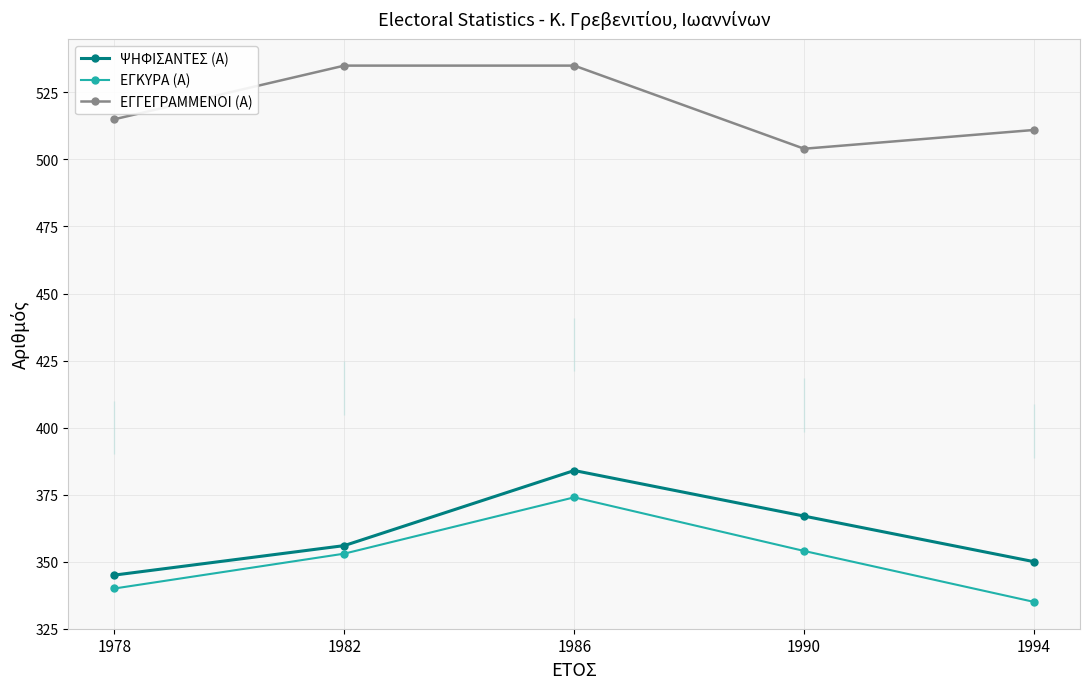

At 1986, list the series in order from smallest to largest.

ΕΓΚΥΡΑ (Α), ΨΗΦΙΣΑΝΤΕΣ (Α), ΕΓΓΕΓΡΑΜΜΕΝΟΙ (Α)